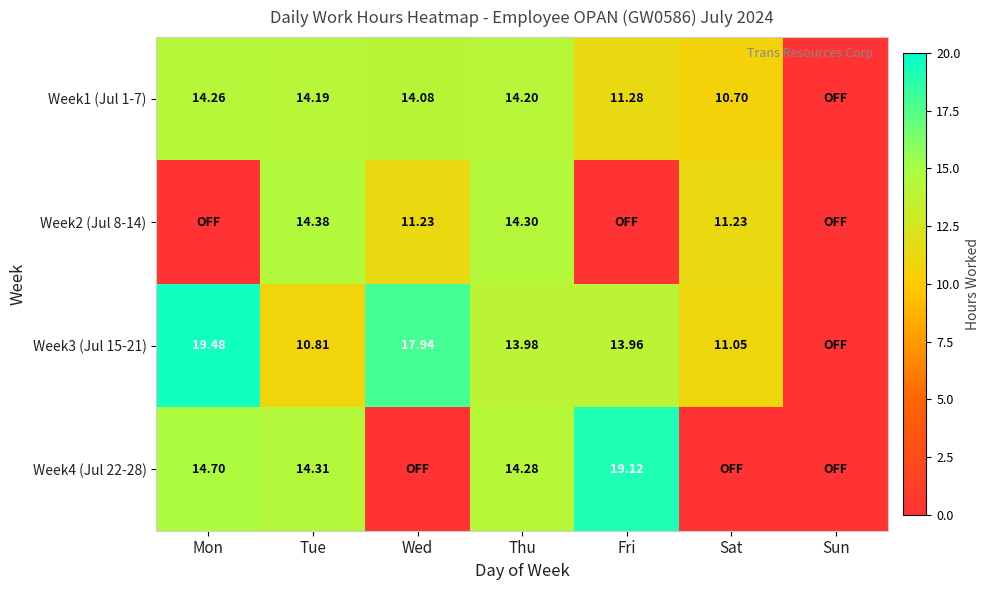

Rank the series at Mon from lowest to highest value.

Week2 (Jul 8-14), Week1 (Jul 1-7), Week4 (Jul 22-28), Week3 (Jul 15-21)